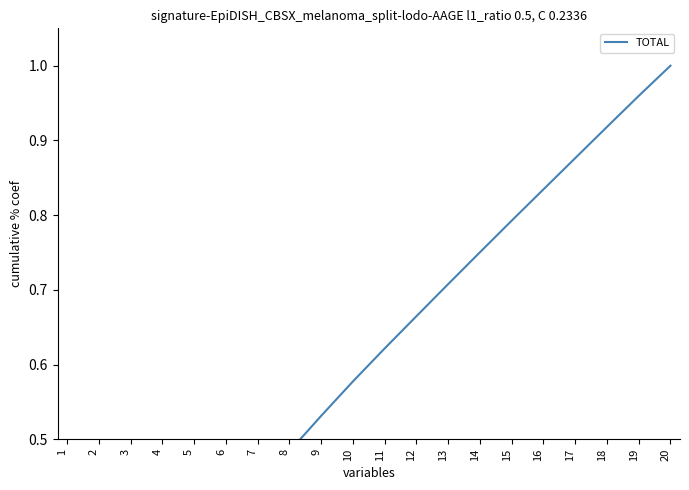

List the labels in order of value, smallest first.

1, 2, 3, 4, 5, 6, 7, 8, 9, 10, 11, 12, 13, 14, 15, 16, 17, 18, 19, 20